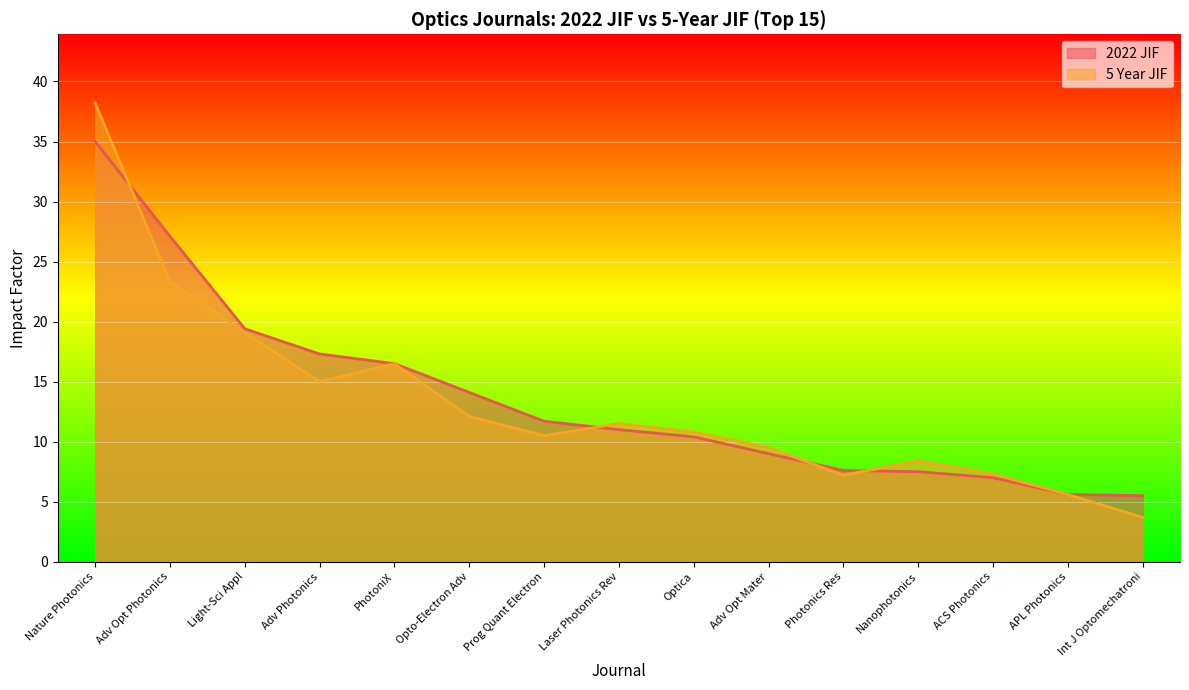

What are all the series names shown in the legend?

2022 JIF, 5 Year JIF